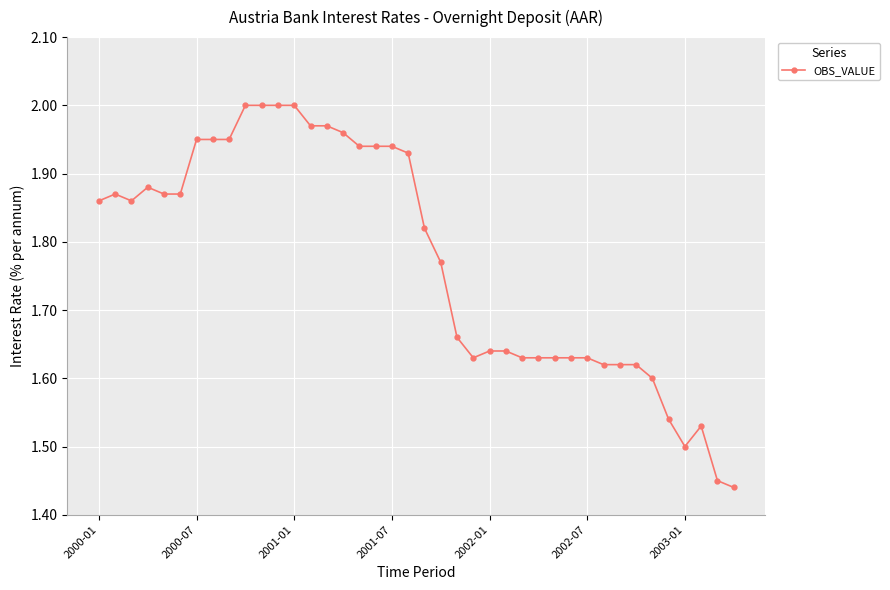

What is the sum of all values?

70.9